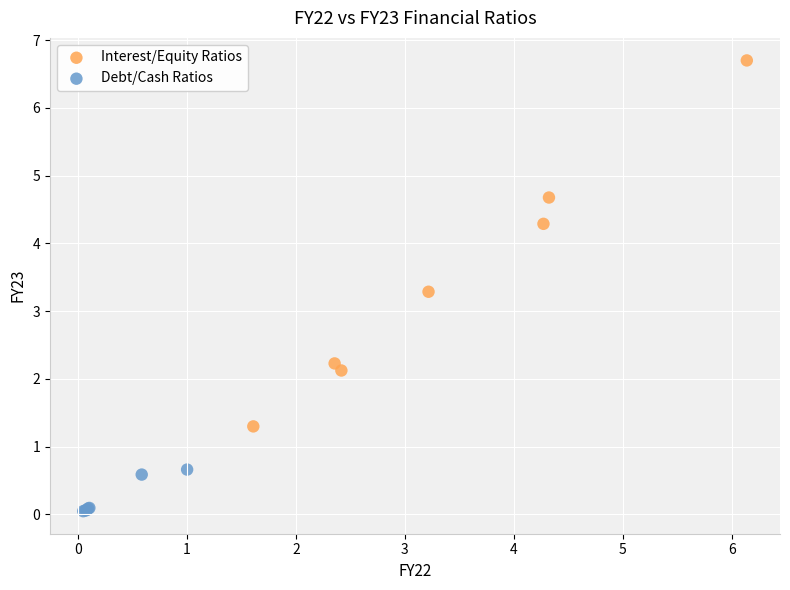

What are all the series names shown in the legend?

Interest/Equity Ratios, Debt/Cash Ratios